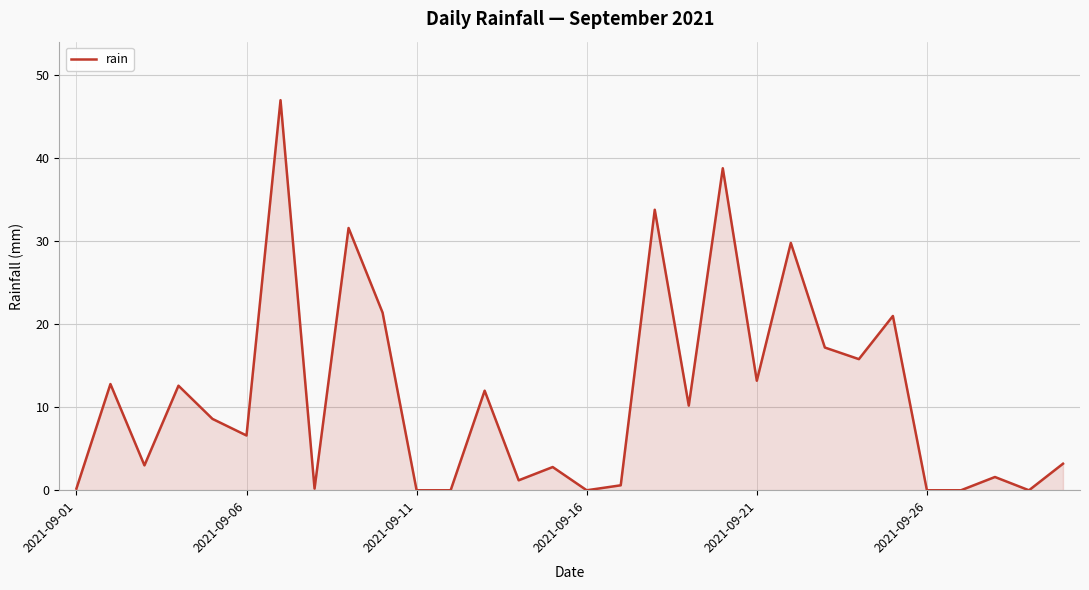

Which category has the lowest value across all series?

2021-09-11